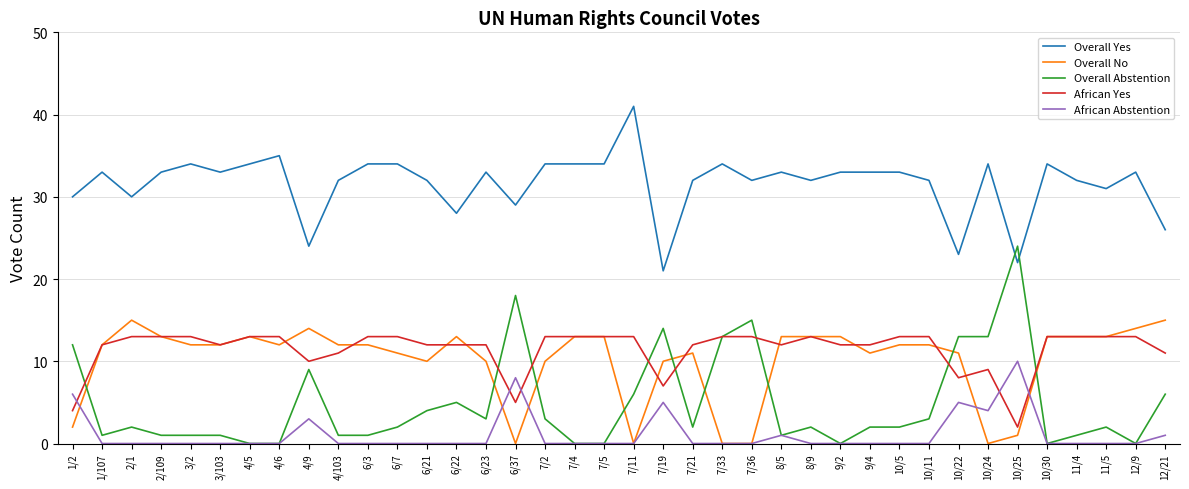

Rank the series by their maximum value, from highest to lowest.

Overall Yes, Overall Abstention, Overall No, African Yes, African Abstention